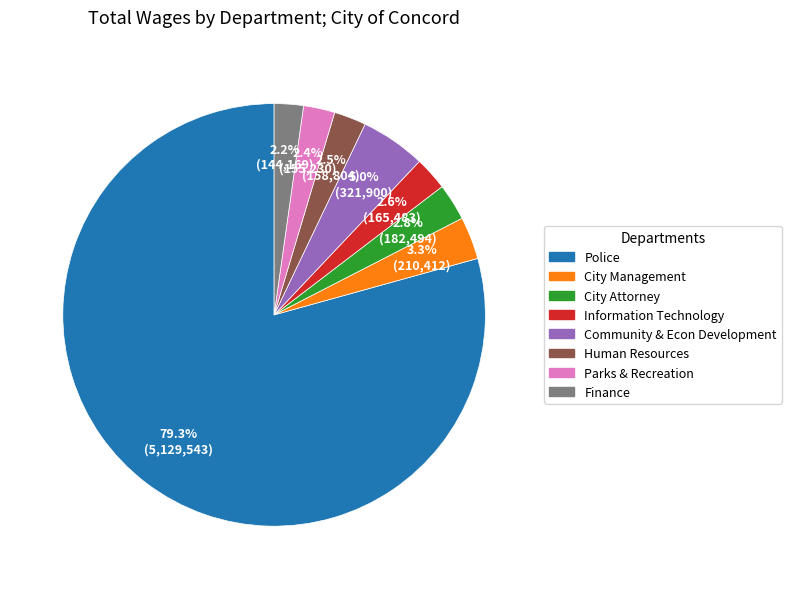

Is the sum of Community & Econ Development and Information Technology greater than half?

No